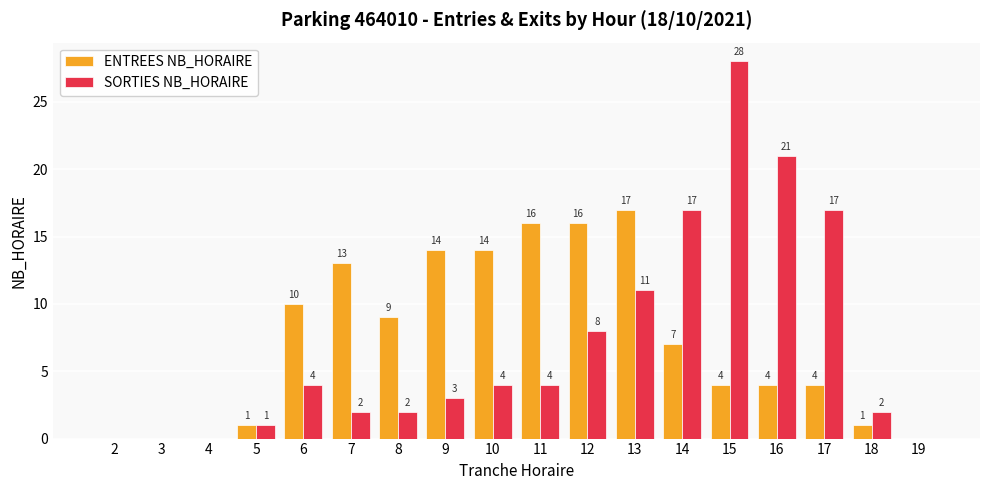

Reading right to left, what are all the values shown in this chart?

ENTREES NB_HORAIRE: 19=0	18=1	17=4	16=4	15=4	14=7	13=17	12=16	11=16	10=14	9=14	8=9	7=13	6=10	5=1	4=0	3=0	2=0
SORTIES NB_HORAIRE: 19=0	18=2	17=17	16=21	15=28	14=17	13=11	12=8	11=4	10=4	9=3	8=2	7=2	6=4	5=1	4=0	3=0	2=0